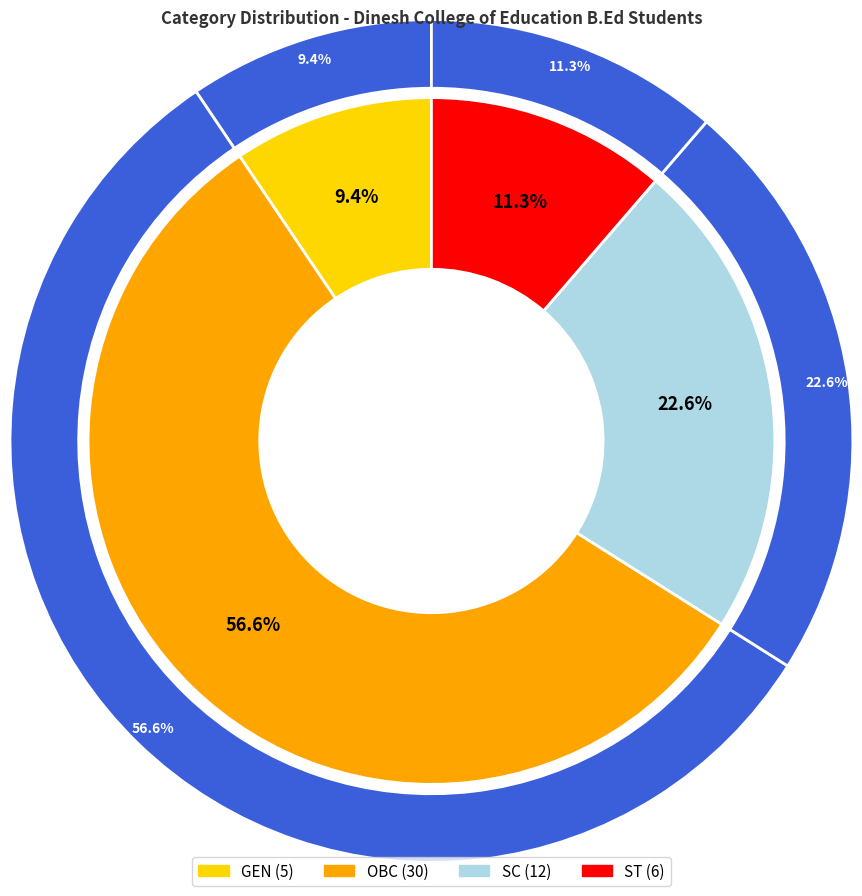

How many segments does this pie chart have?

4